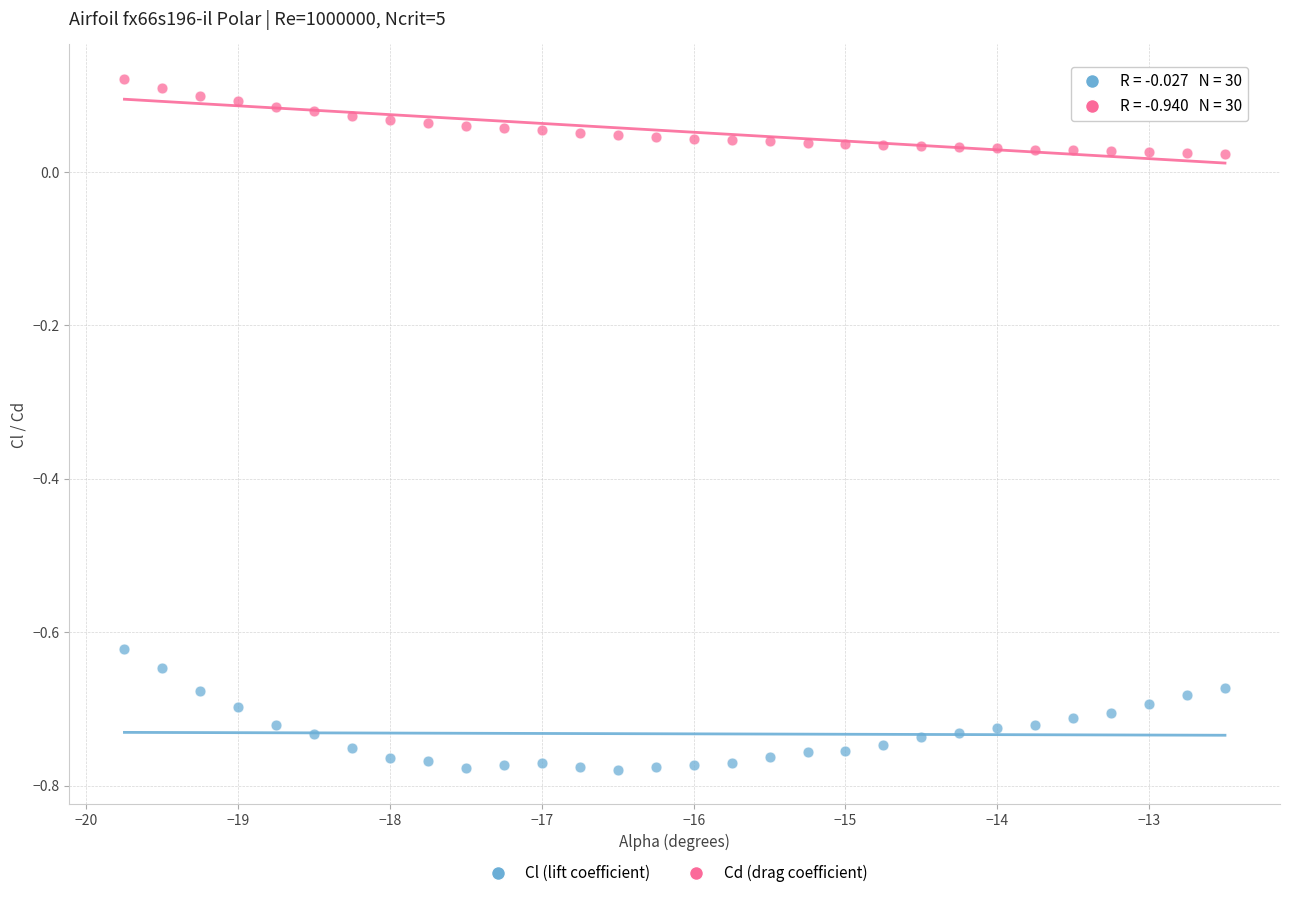

Which series contains the highest Y value?

Cd (drag coefficient)